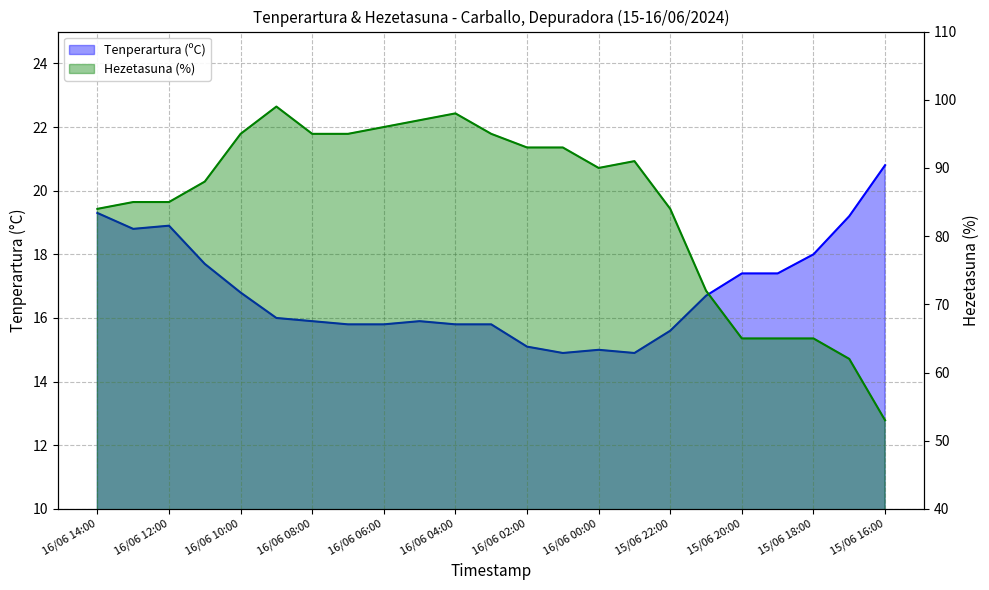

Which series has the largest total across all categories?

Hezetasuna (%)